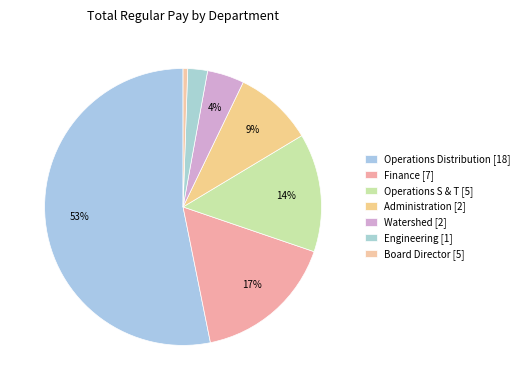

Count the number of slices in the pie.

7